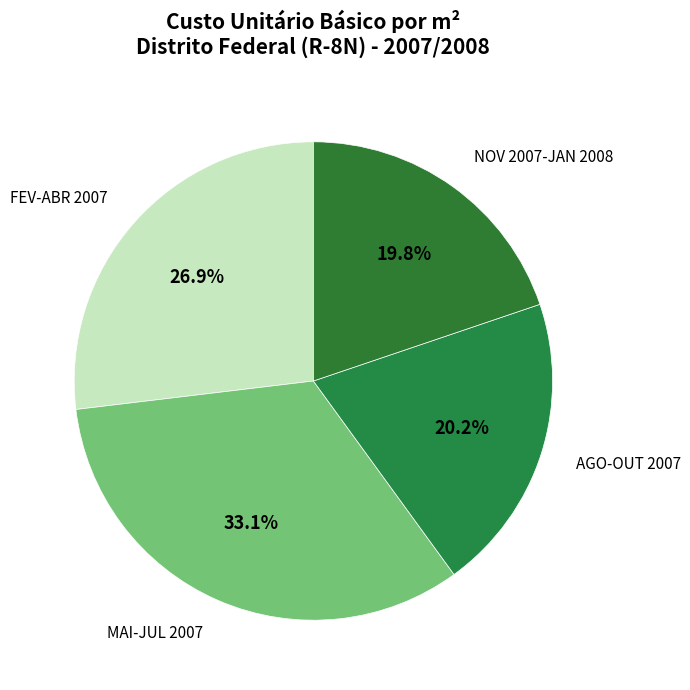

Count the number of slices in the pie.

4